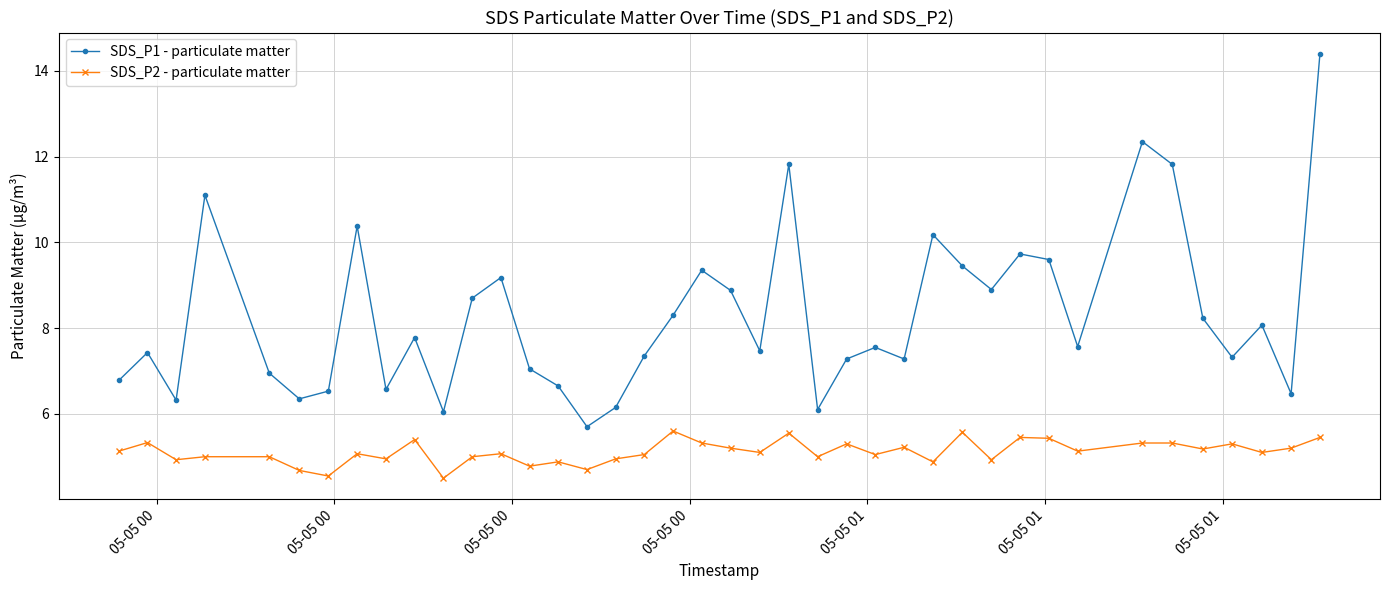

How many values in the SDS_P1 - particulate matter series are below 7?

12